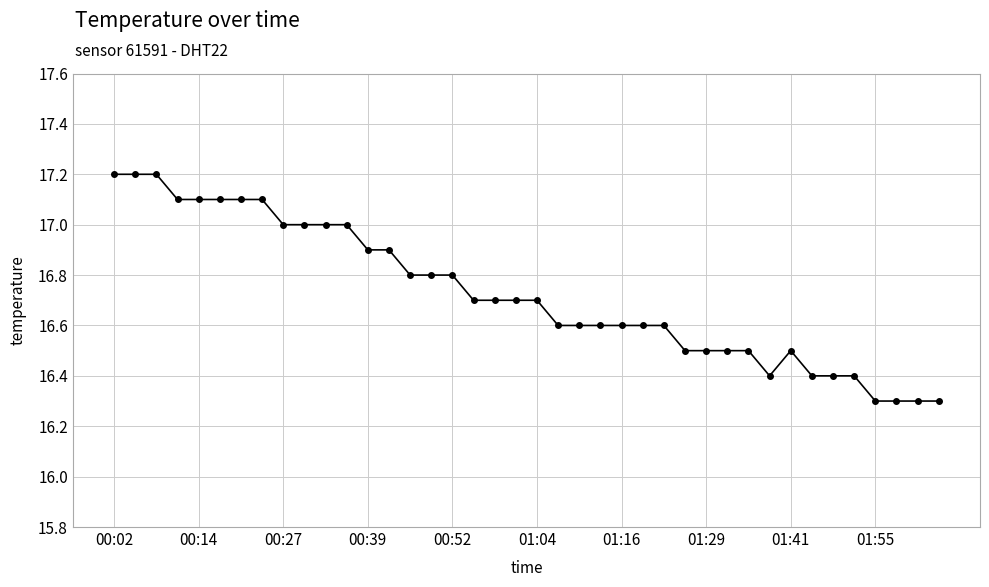

What is the value of the 2nd point from the left?

17.2